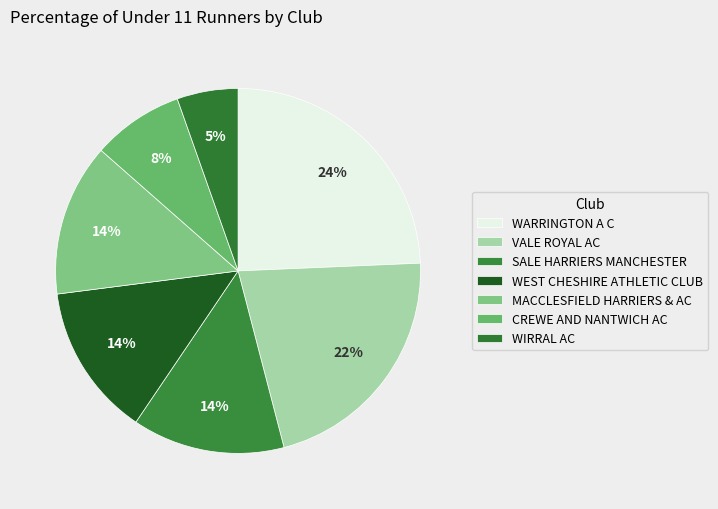

Which category has the smallest portion of the pie?

WIRRAL AC